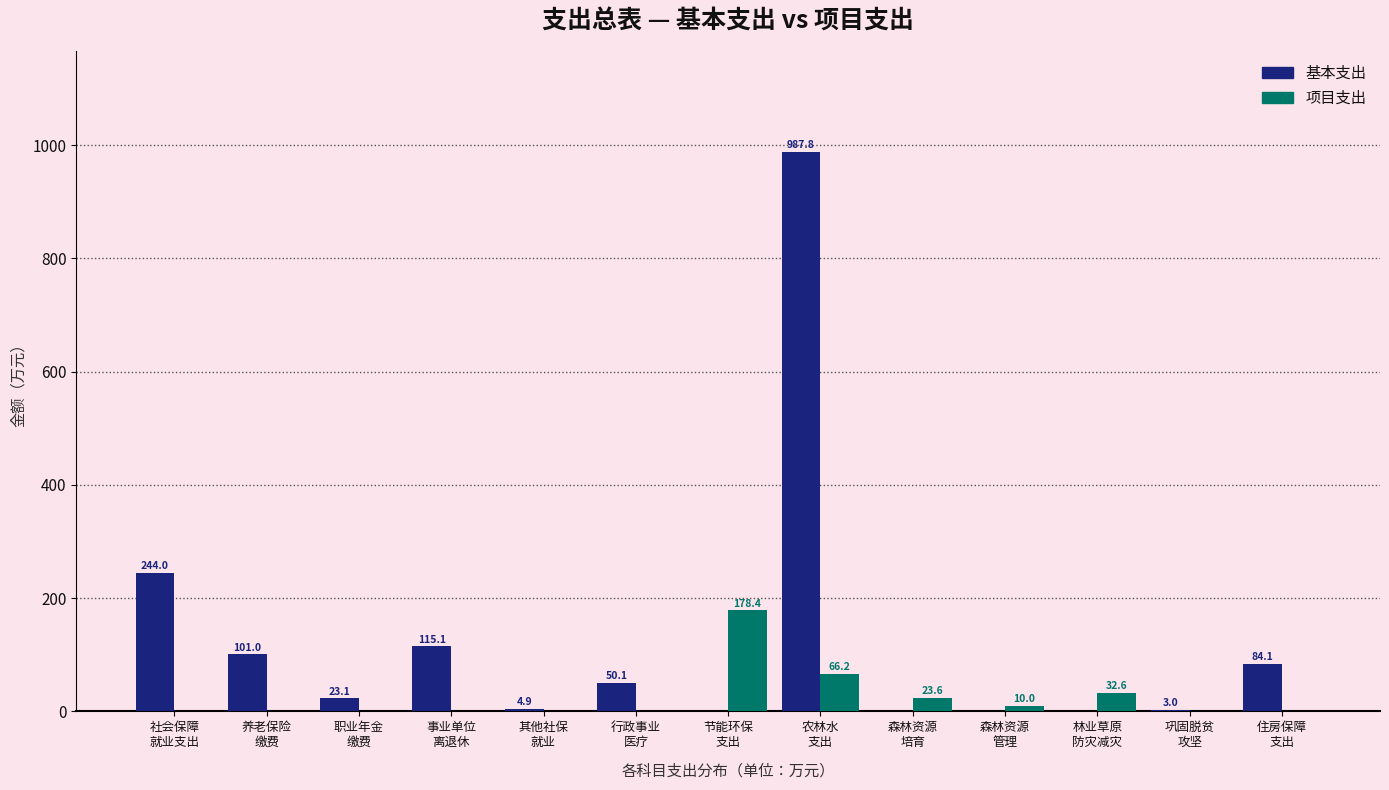

What is the maximum value for 项目支出?

178.4